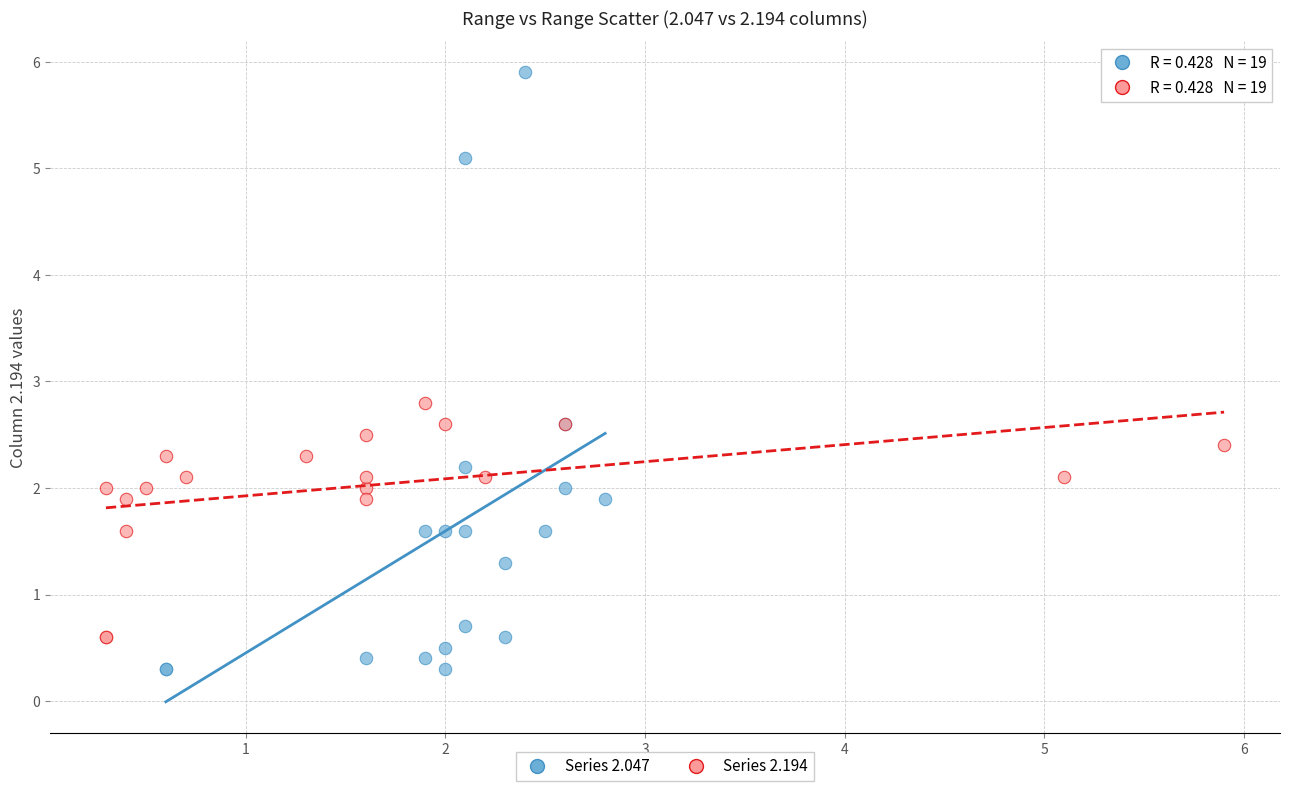

Which series has the widest spread of Y values?

Series 2.047